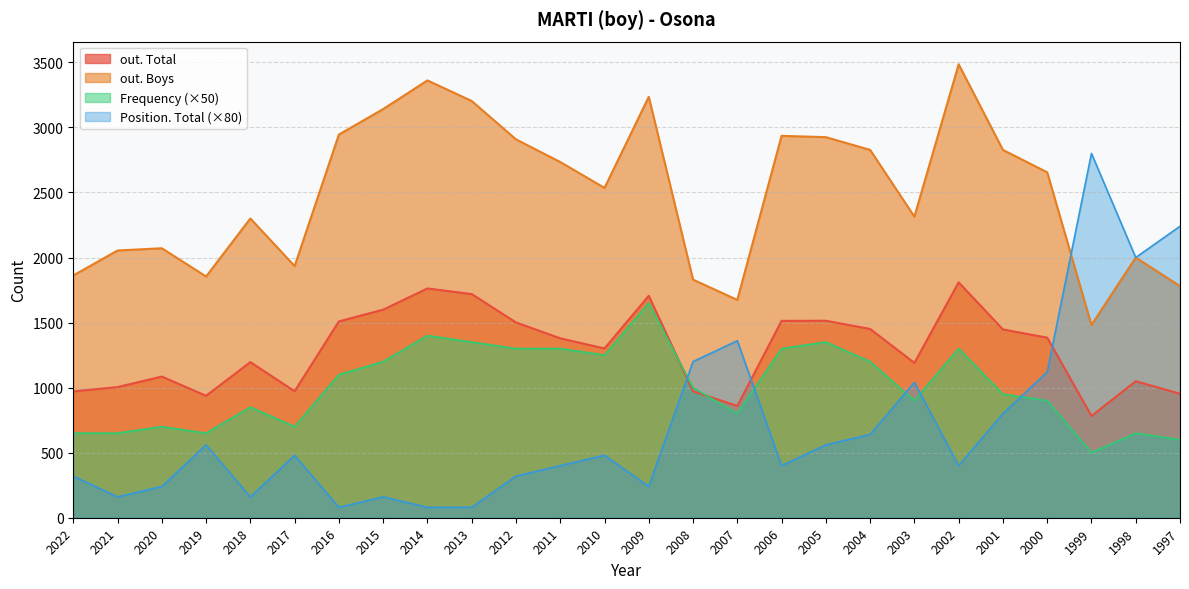

Which category has the lowest value in the Position. Total series?

2016